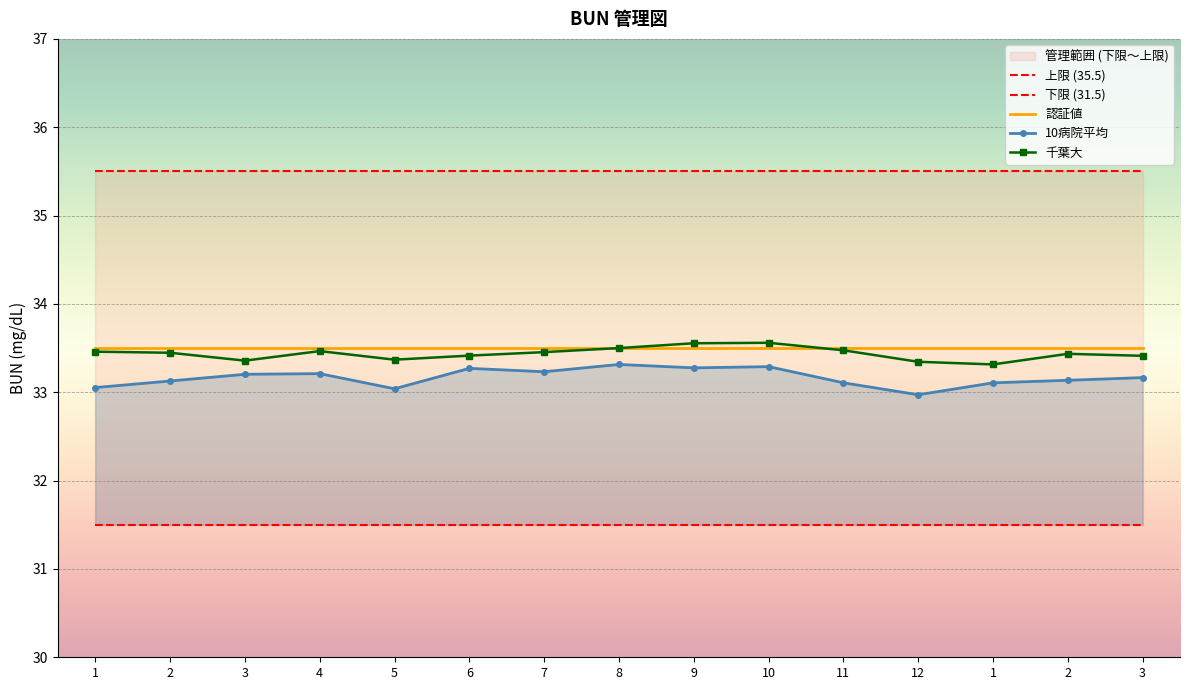

What is the label of the 6th point from the right?

10